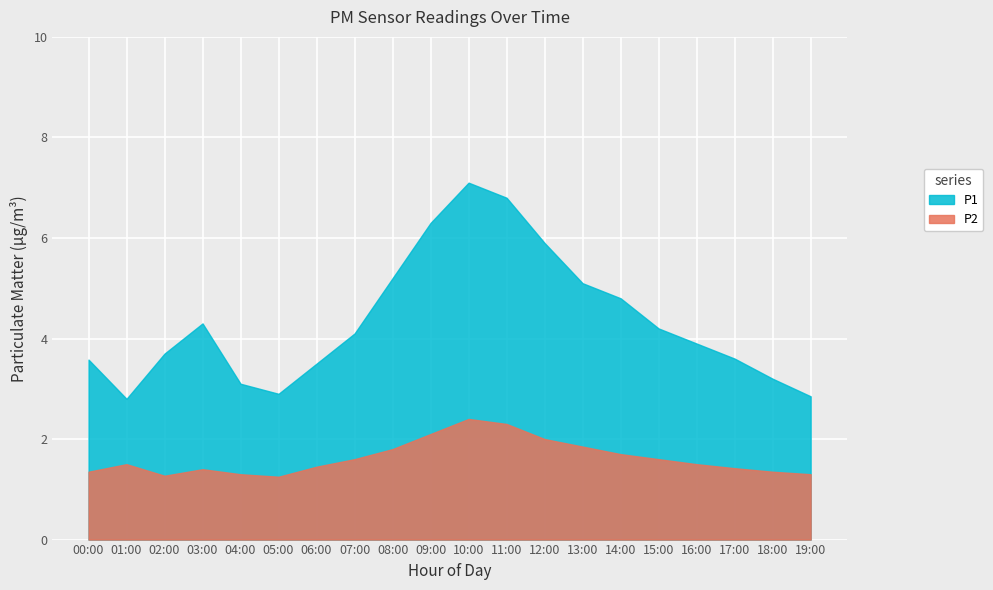

Does the chart display data point markers on the line(s)?

No